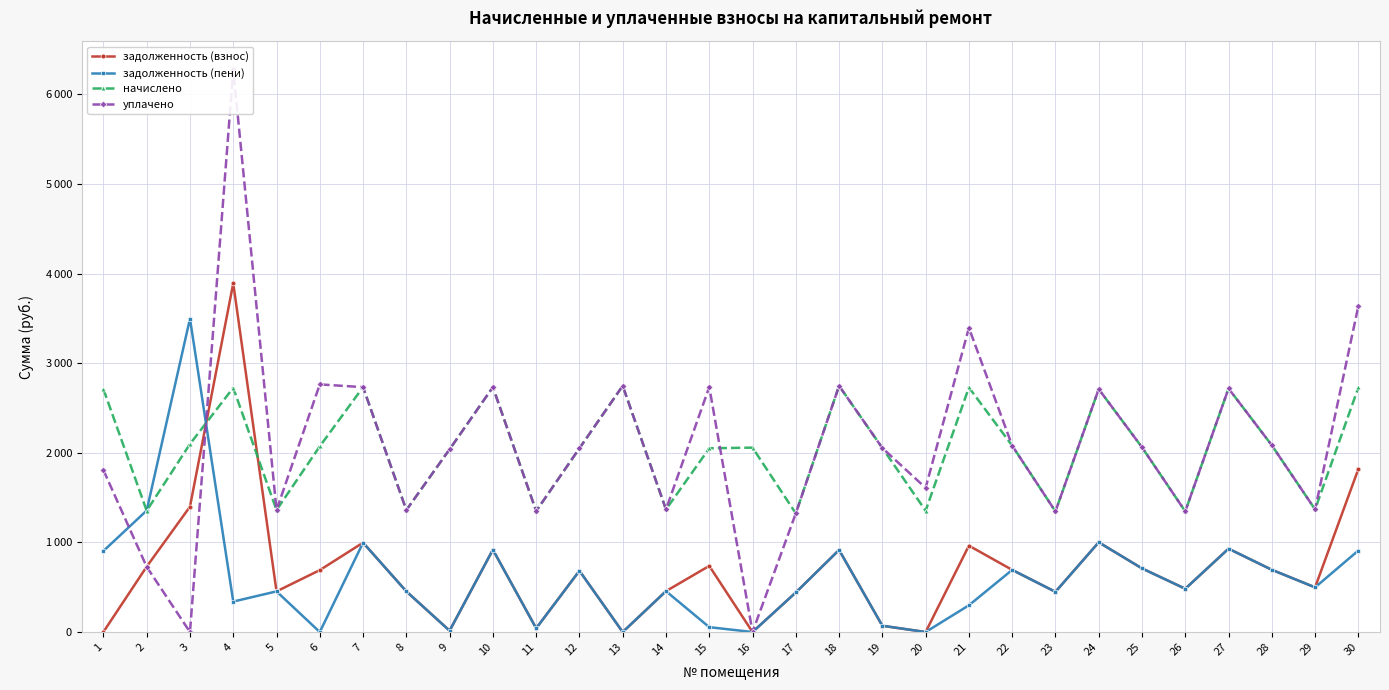

Is it true that уплачено equals 3646.8 at 15?

False